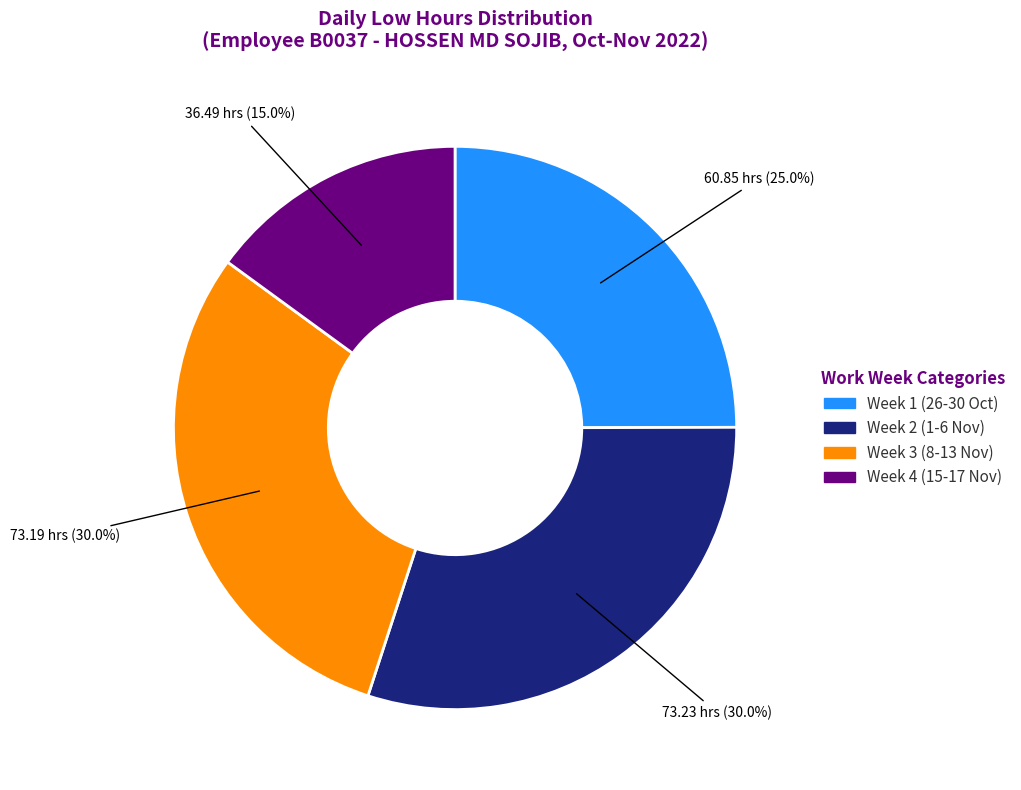

Does any single category account for the majority?

No